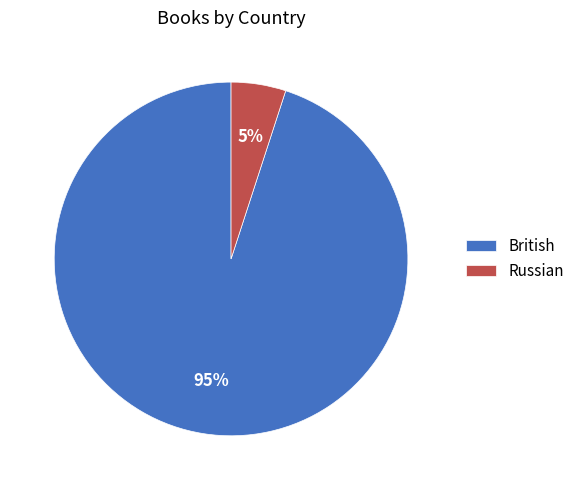

Rank the categories by value from lowest to highest.

Russian, British